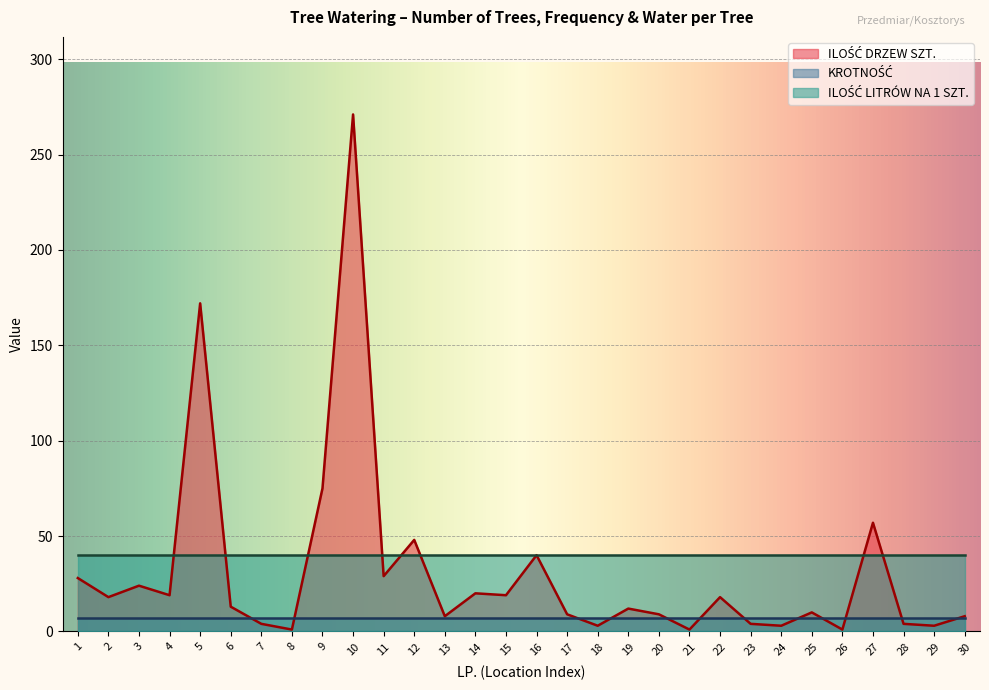

What is the difference between the ILOŚĆ DRZEW SZT. values at 10 and 22?

253